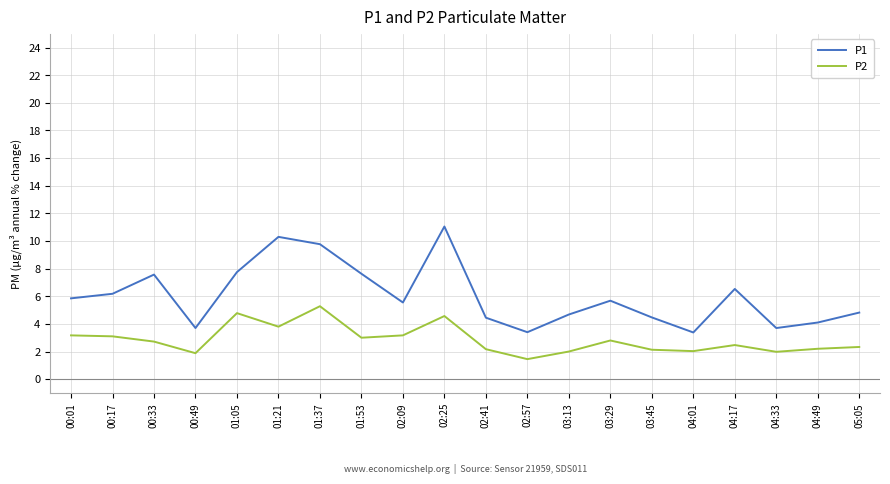

What is the difference between the P2 values at 02:41 and 02:09?

1.0